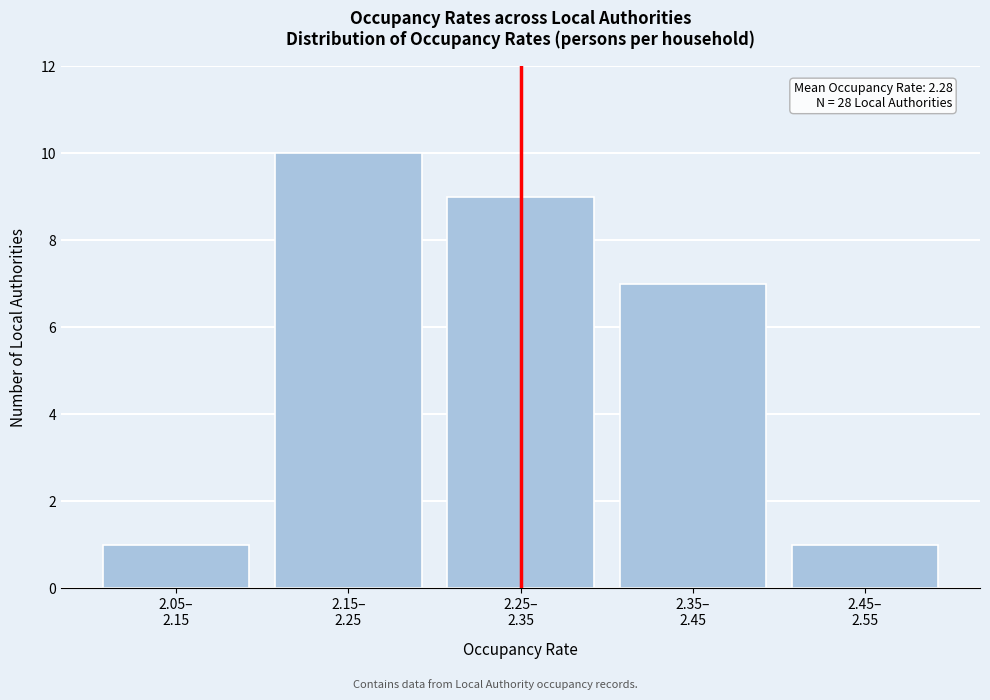

Reading left to right, what are all the values shown in this chart?

1	10	9	7	1